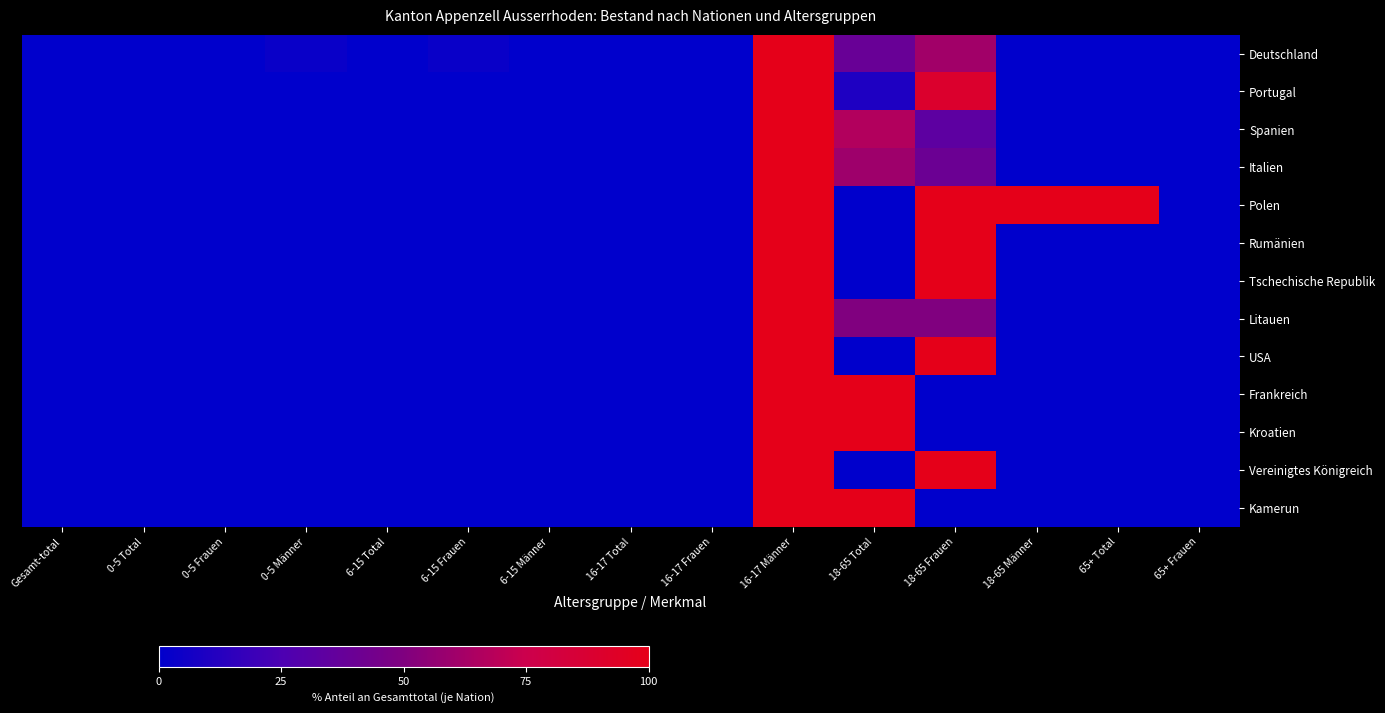

At 0-5 Frauen, list the series in order from smallest to largest.

Deutschland, Portugal, Spanien, Italien, Polen, Rumänien, Tschechische Republik, Litauen, USA, Frankreich, Kroatien, Vereinigtes Königreich, Kamerun